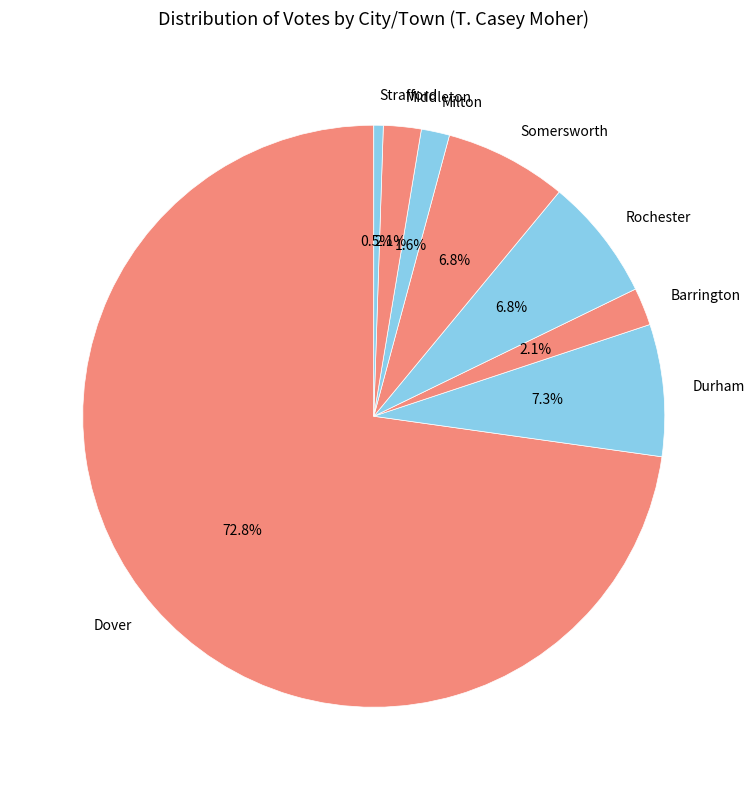

How many slices are in this pie chart?

8